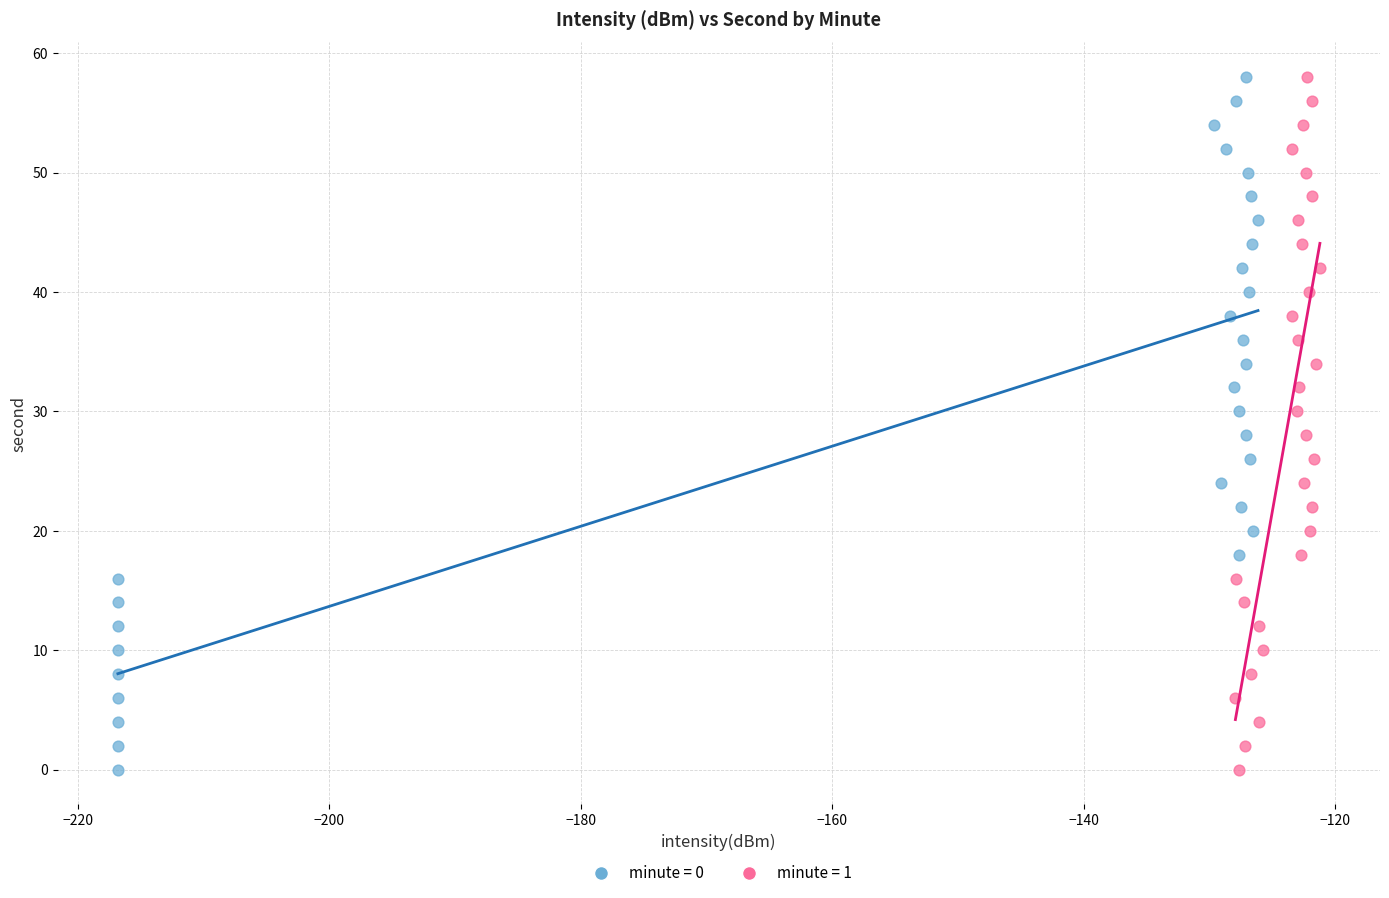

What are all the series names shown in the legend?

minute = 0, minute = 1